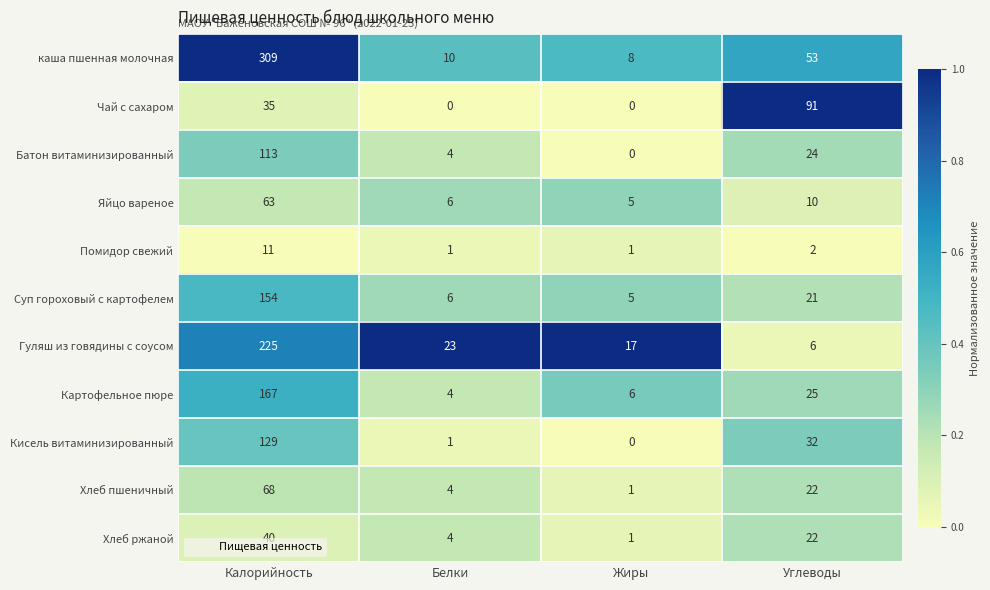

At how many categories does at least one series exceed 0?

4